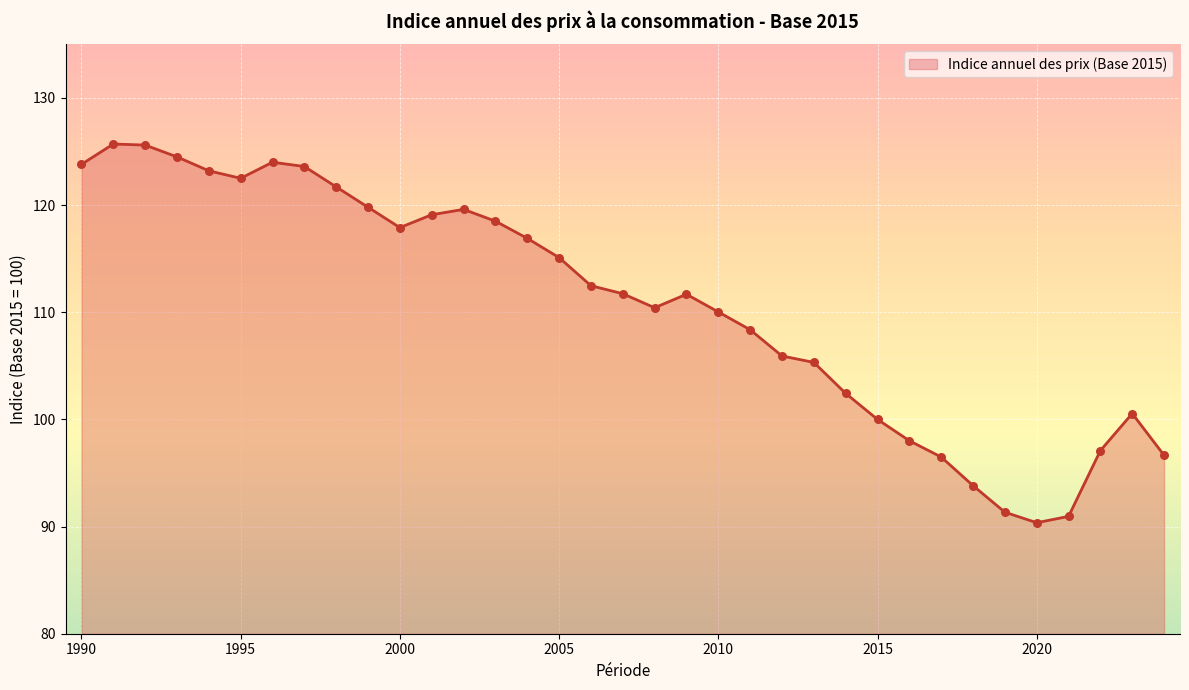

What is the difference between the maximum and minimum values?

35.3